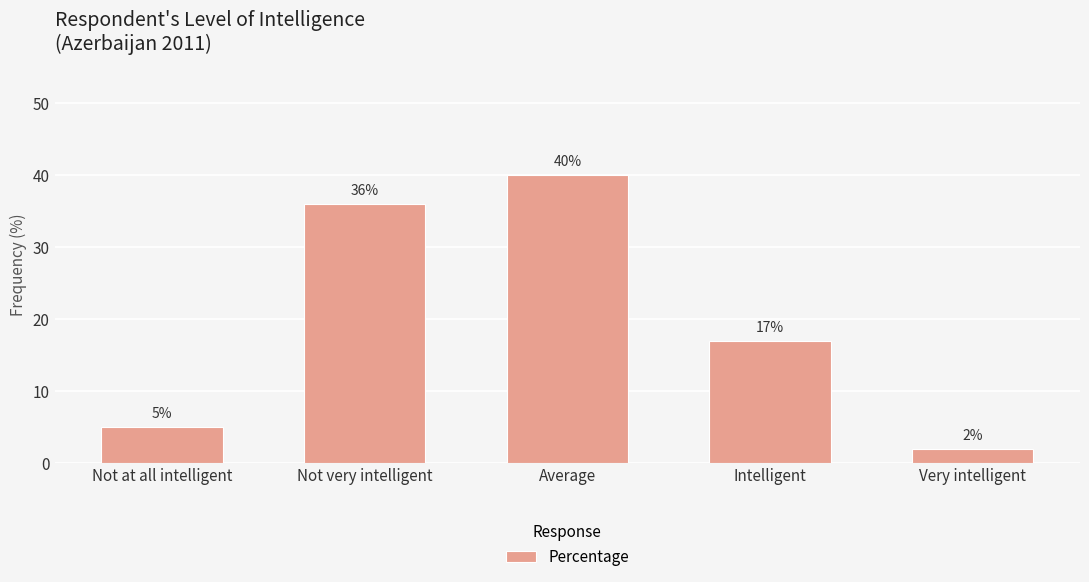

What is the maximum value shown in the chart?

40